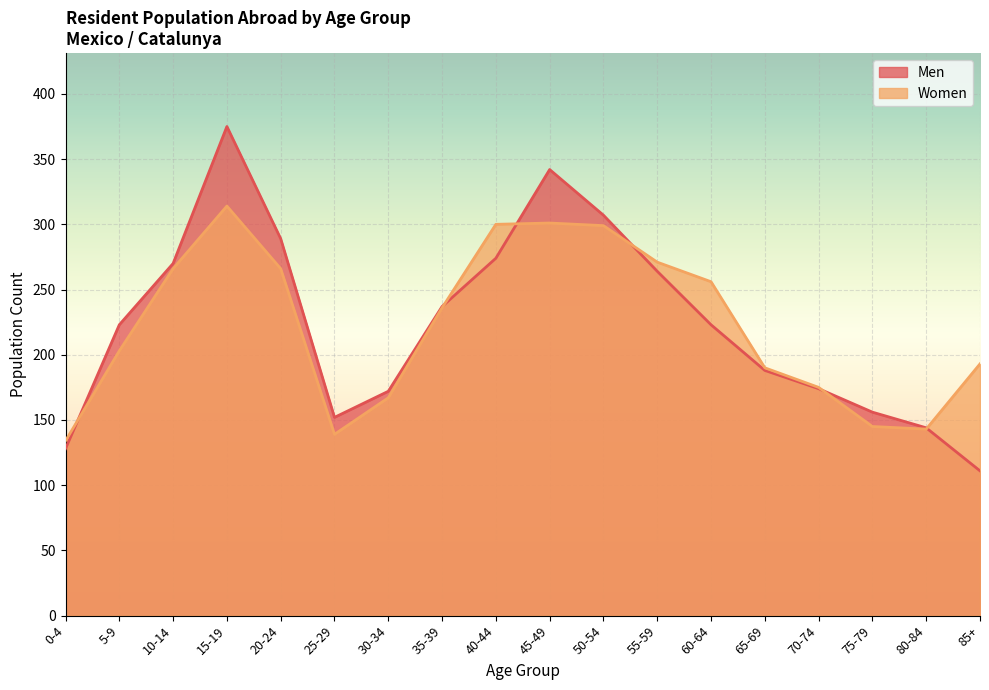

What is the approximate value of Men at 10-14, to the nearest 5?

270